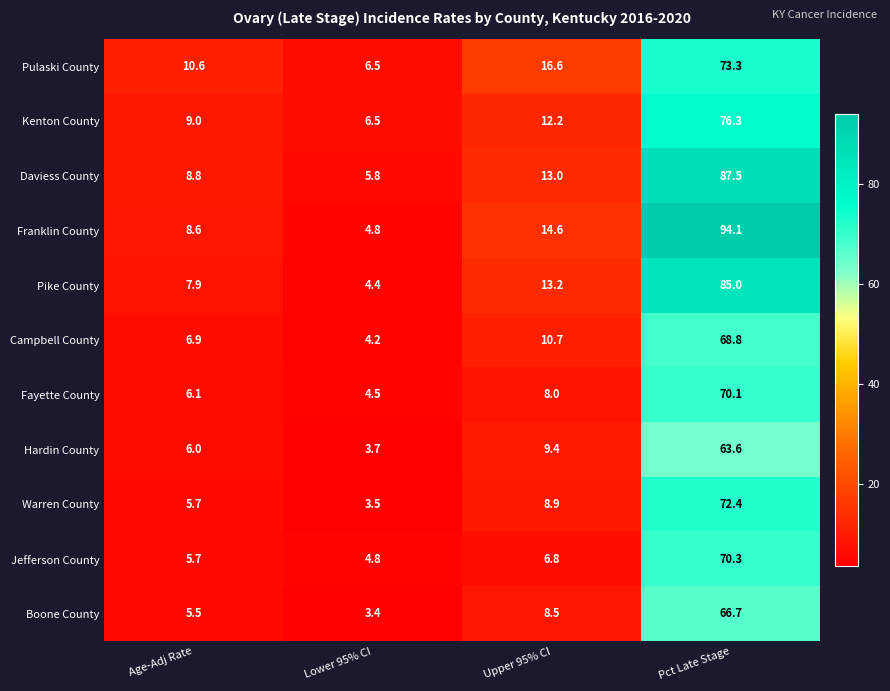

List the series in order of their peak value, highest first.

Franklin County, Daviess County, Pike County, Kenton County, Pulaski County, Warren County, Jefferson County, Fayette County, Campbell County, Boone County, Hardin County